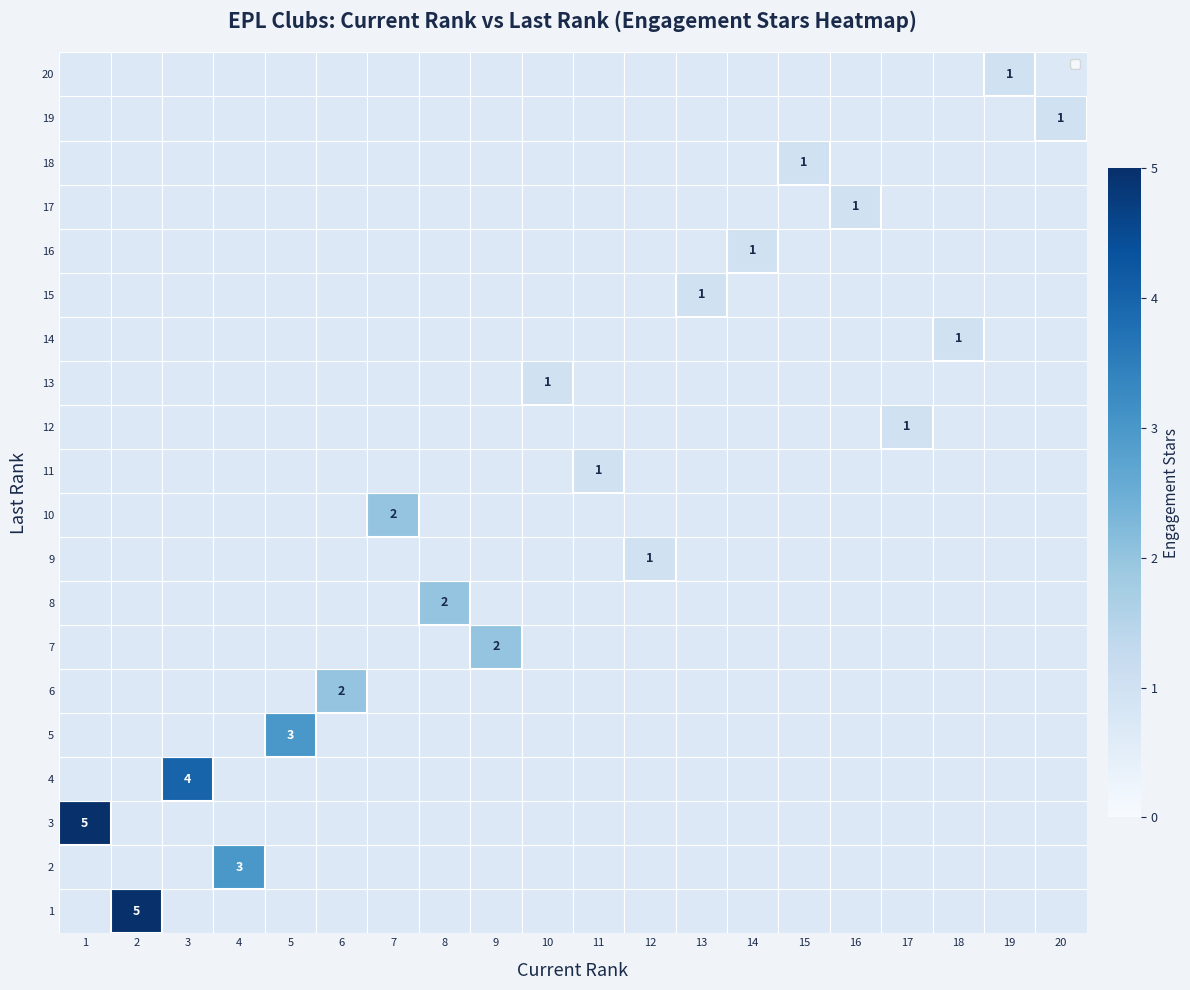

How many positive values does the 8 series have?

1